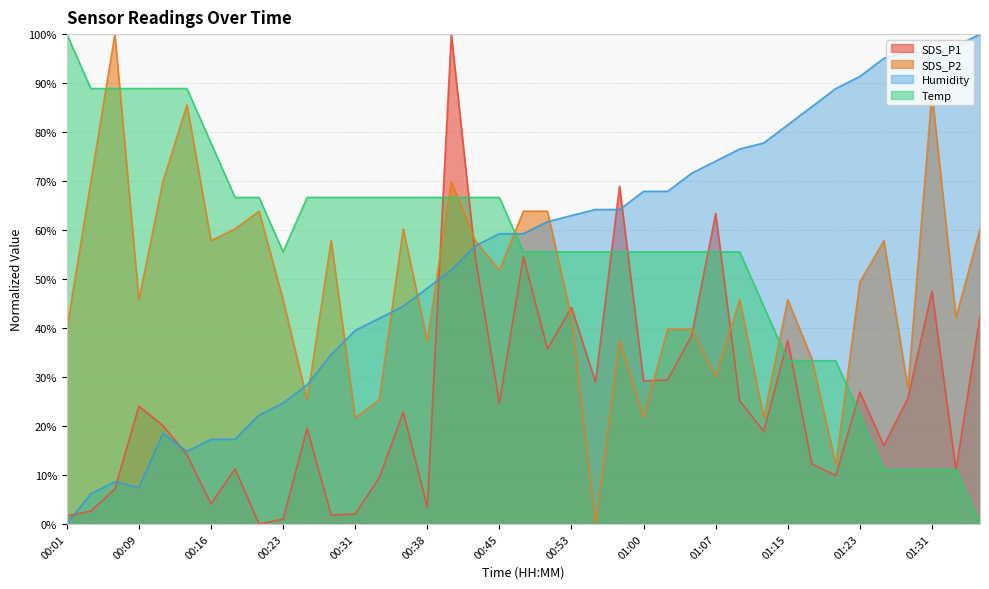

What is the difference between the Humidity values at 01:10 and 00:11?

58.0